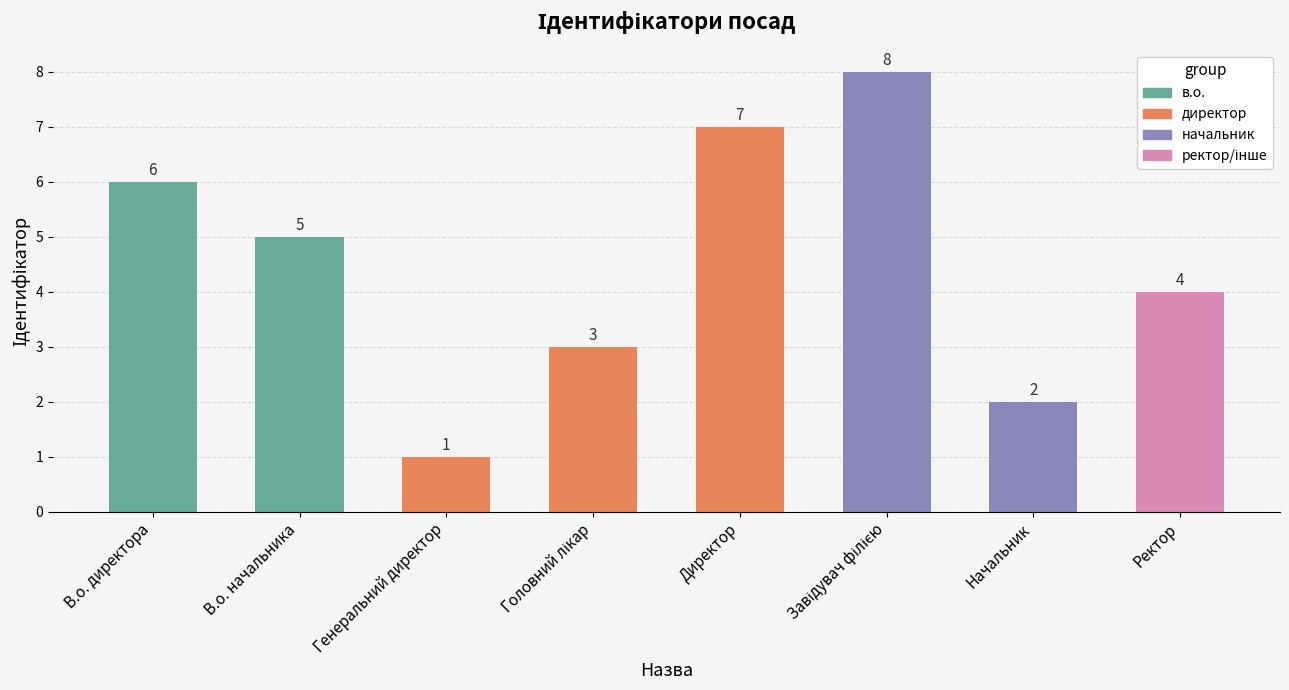

What is the label of the 6th bar from the right?

Генеральний директор